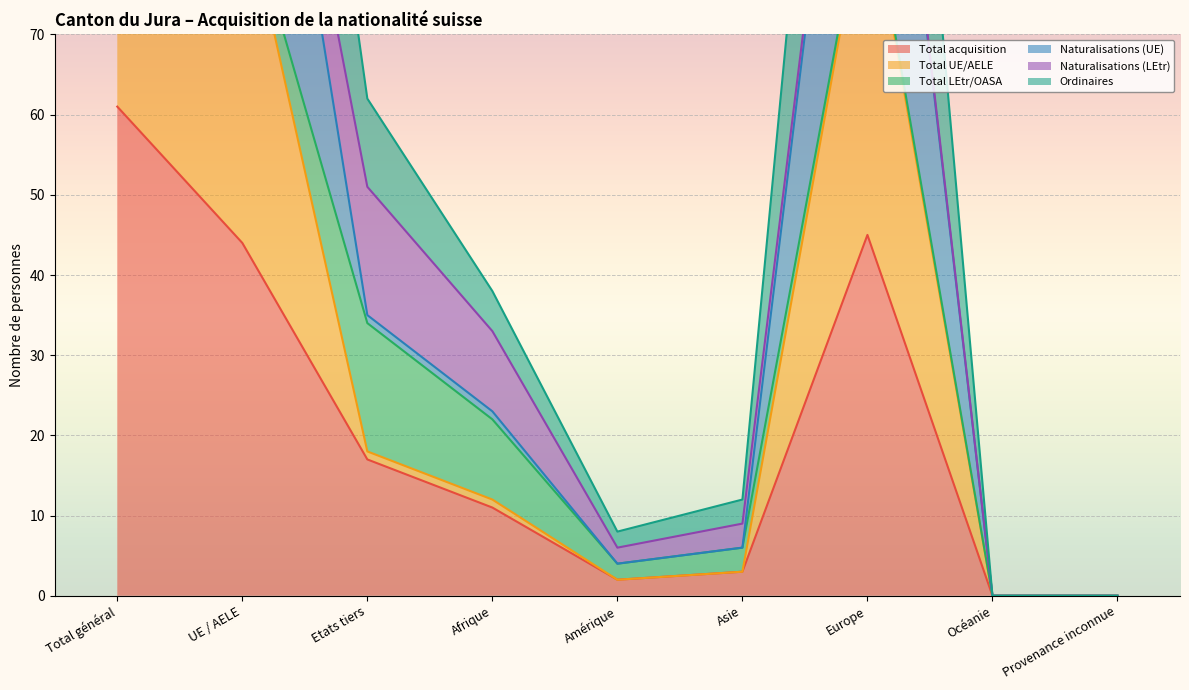

What is the average value of the Total acquisition series?

20